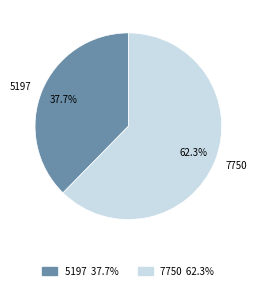

Combined, what portion of the pie is 7750 and 5197?

100.0%